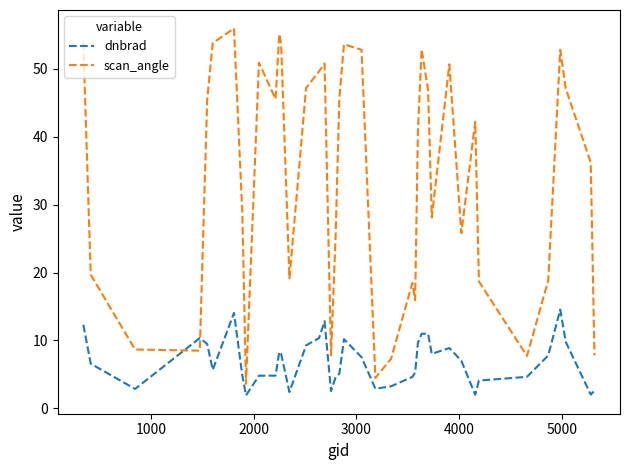

Does the chart display data point markers on the line(s)?

No